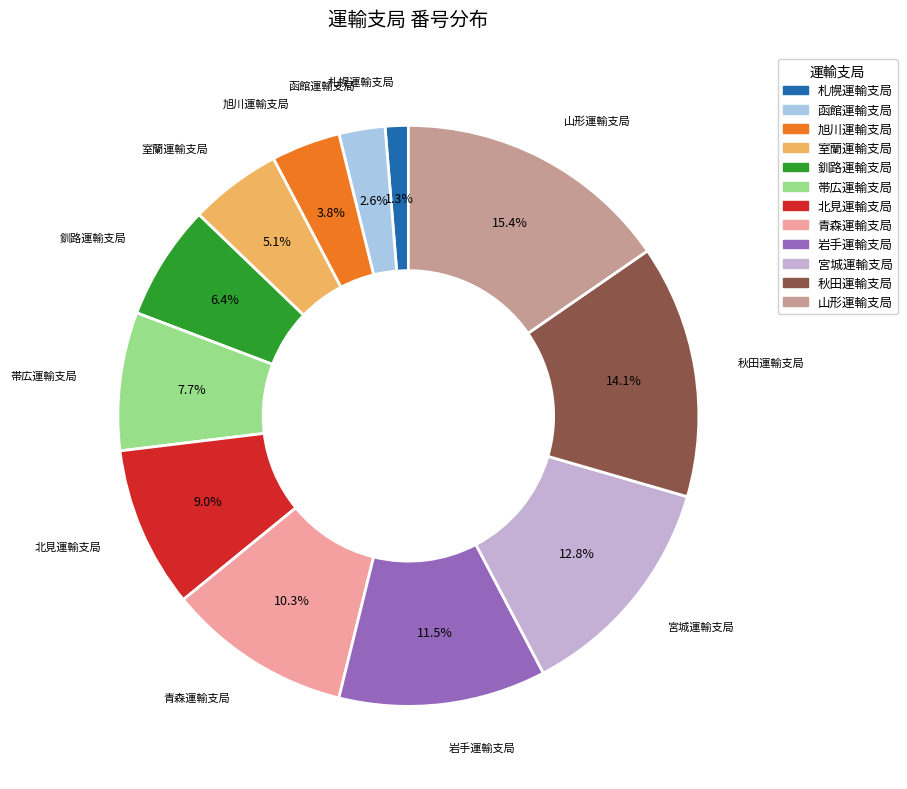

Combined, do 札幌運輸支局 and 秋田運輸支局 account for over 50%?

No